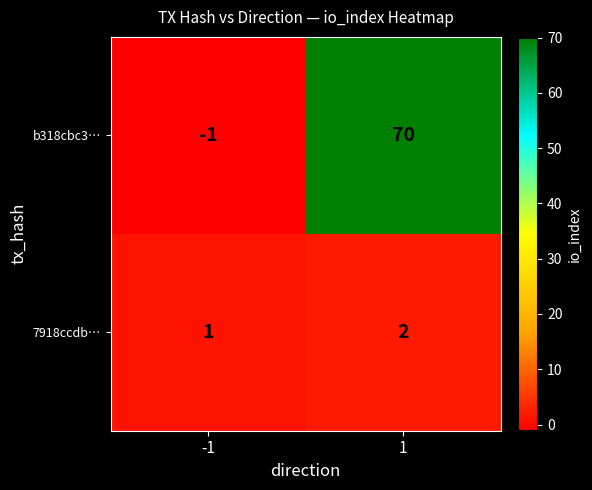

True or false: 7918ccdb… has a value of 1 at 1.

False